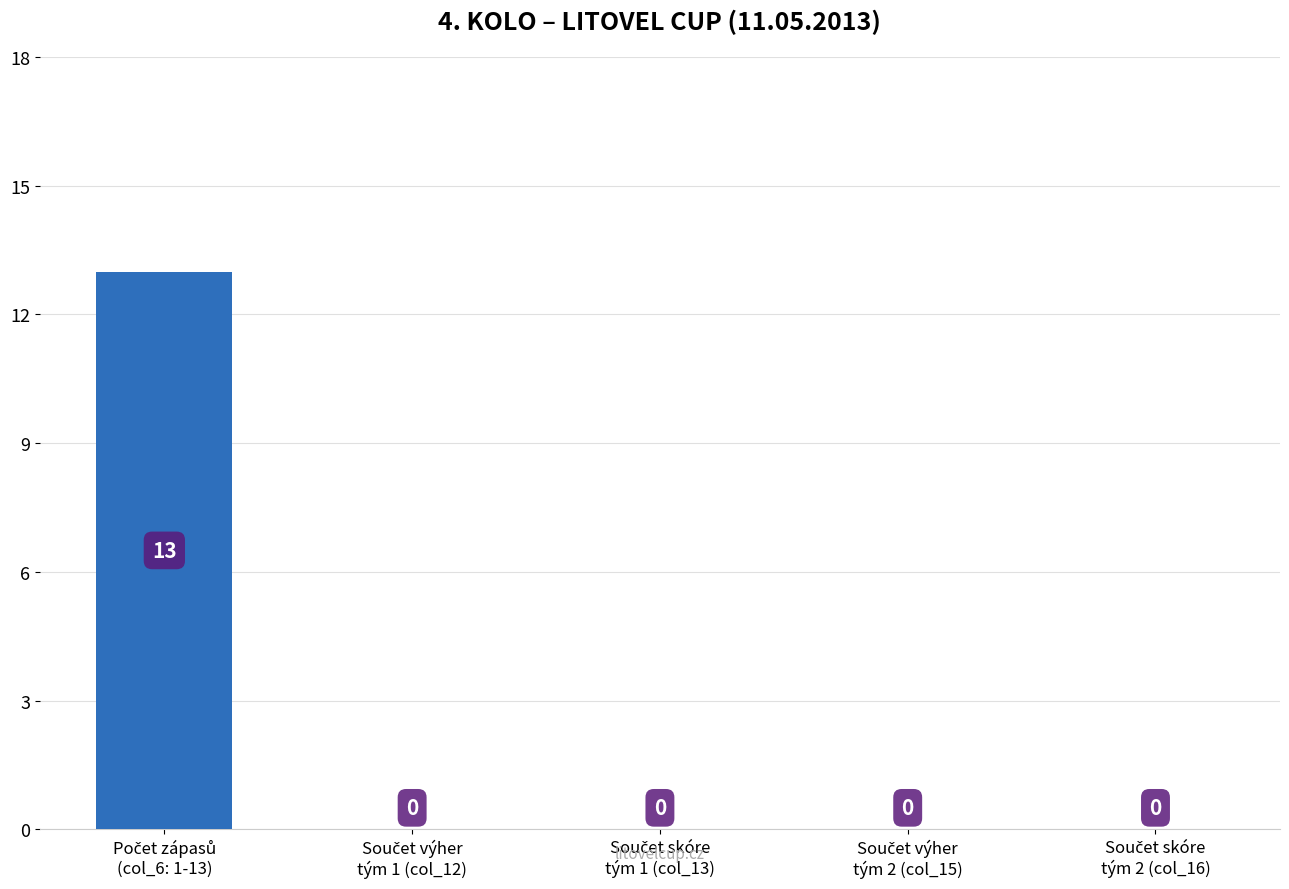

What is the maximum value shown in the chart?

13